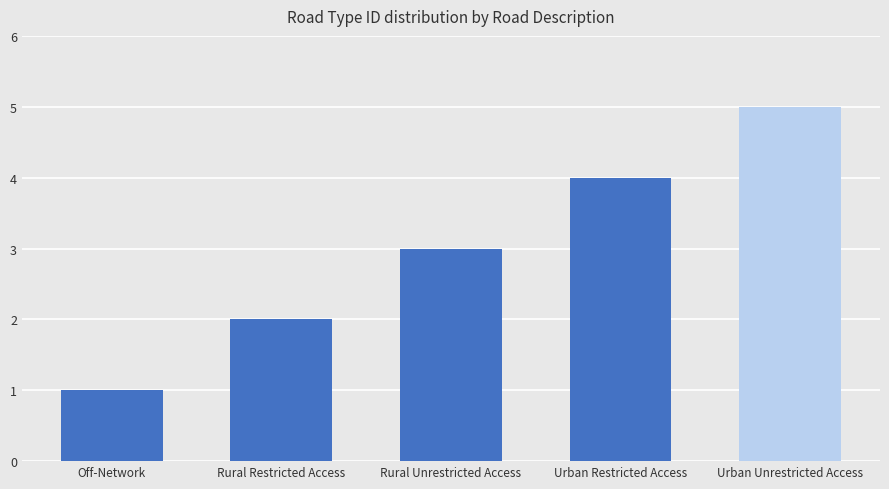

How many distinct data groups are displayed?

1